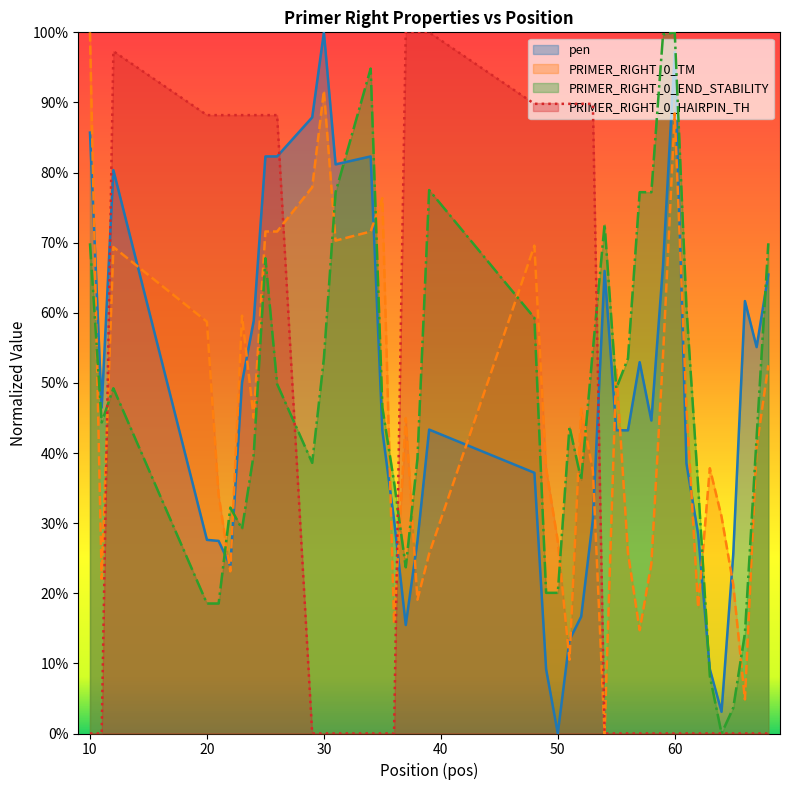

Which category has the highest value in the PRIMER_RIGHT_0_END_STABILITY series?

60